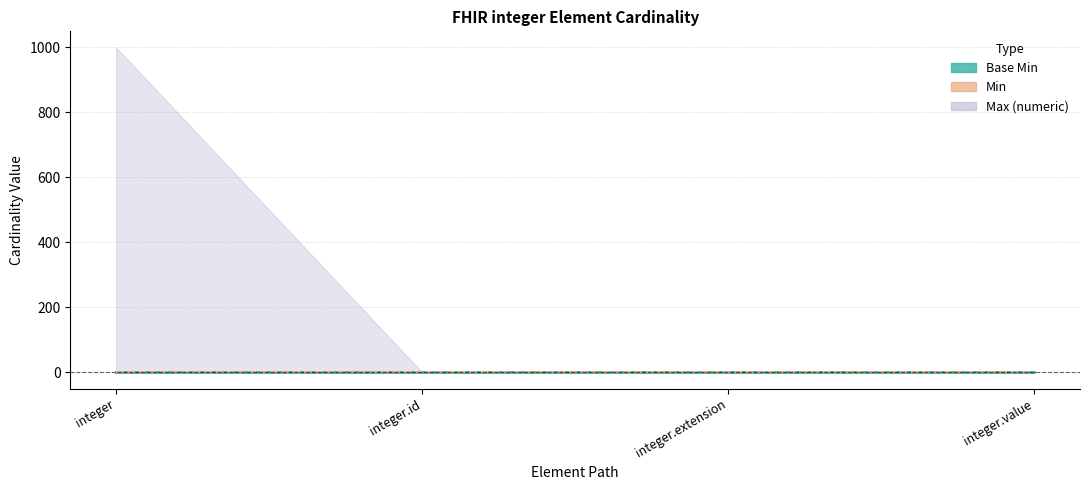

List the labels in order of Min value, largest first.

integer, integer.id, integer.extension, integer.value